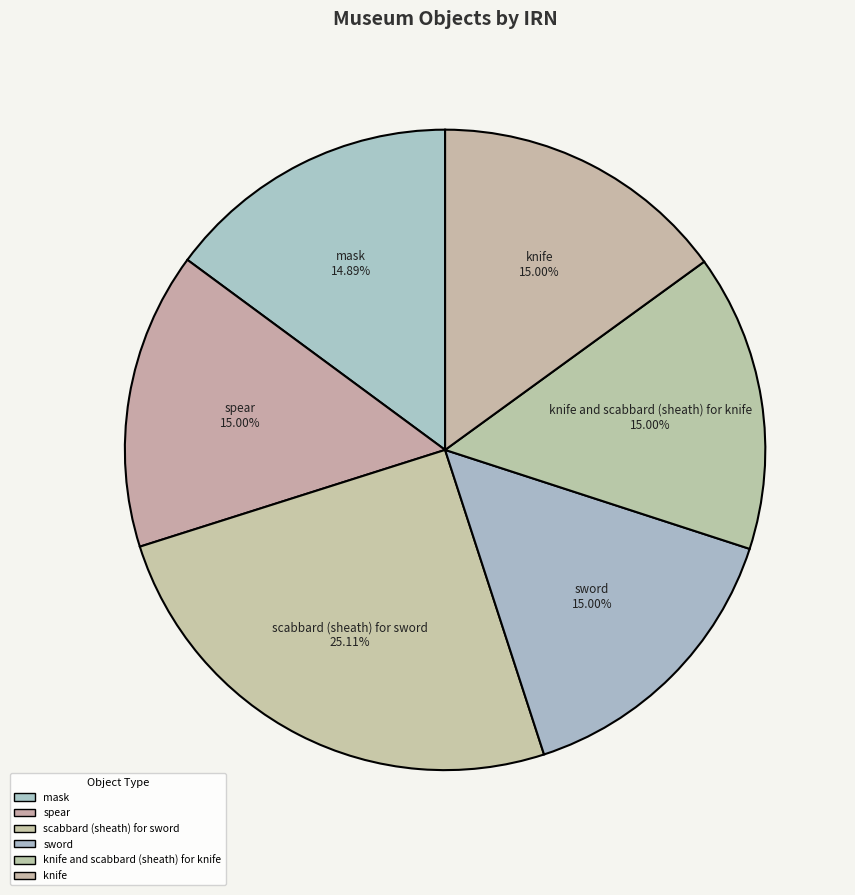

Which category has the biggest portion of the pie?

scabbard (sheath) for sword